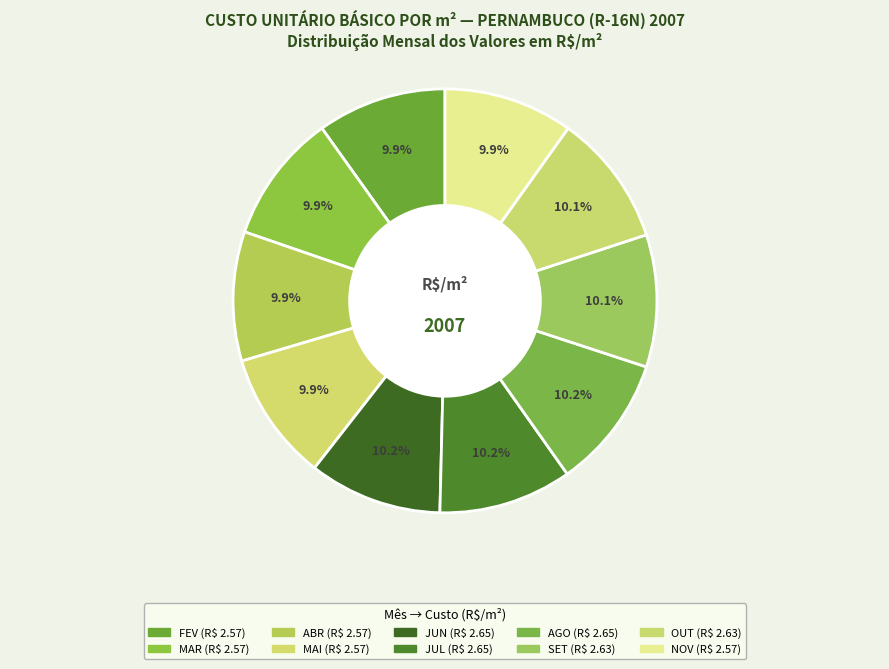

How many slices are in this pie chart?

10